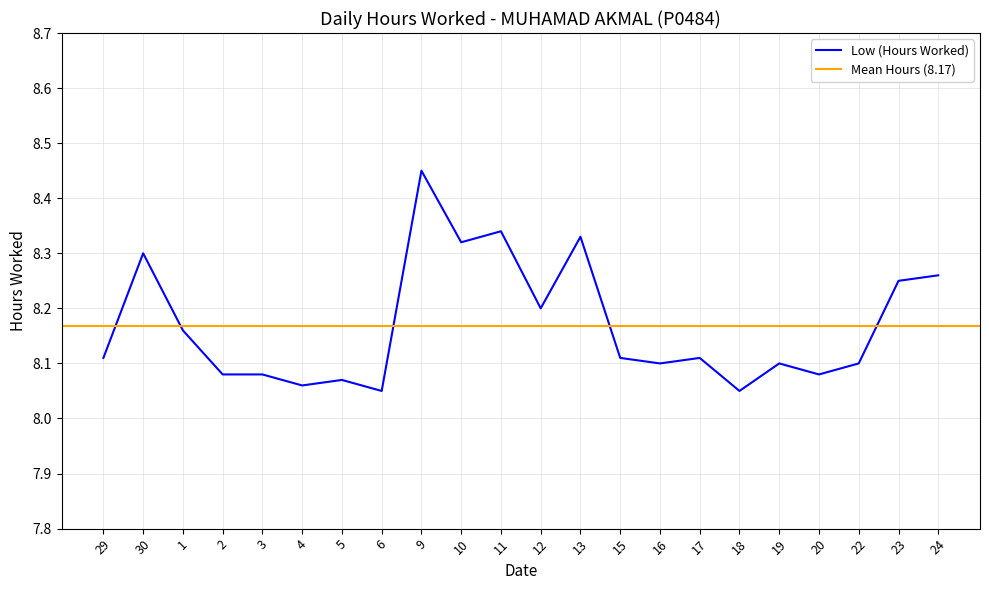

At which category does the data reach its first local peak?

30